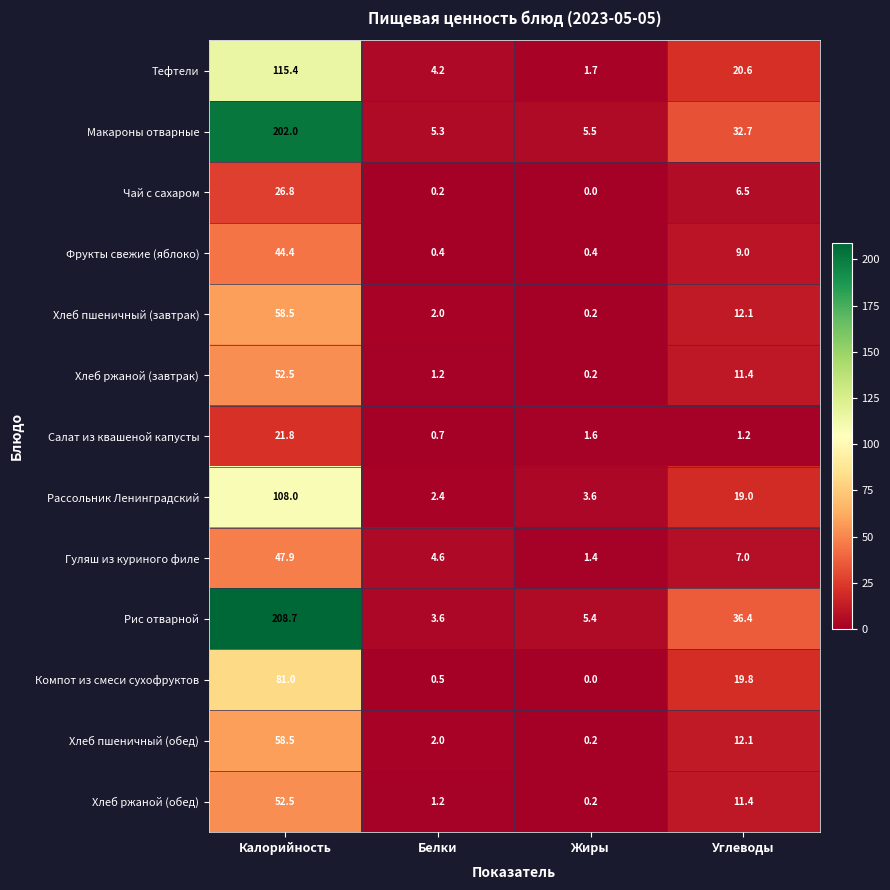

What is the total value across all series at Жиры?

20.4